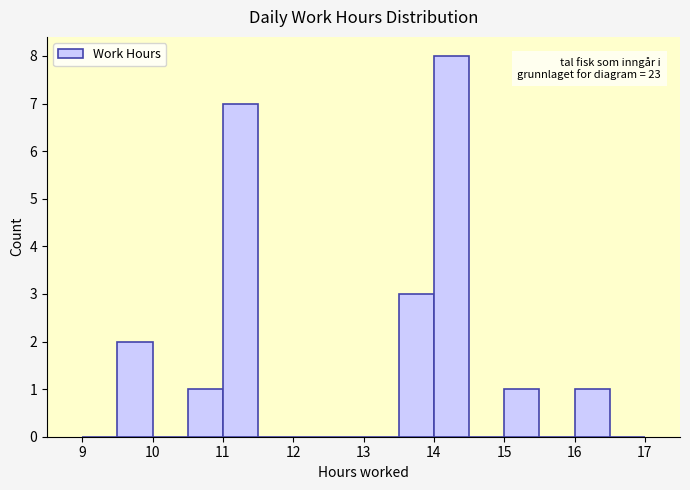

Which range on the x-axis has the tallest bar?

14.0 to 14.5